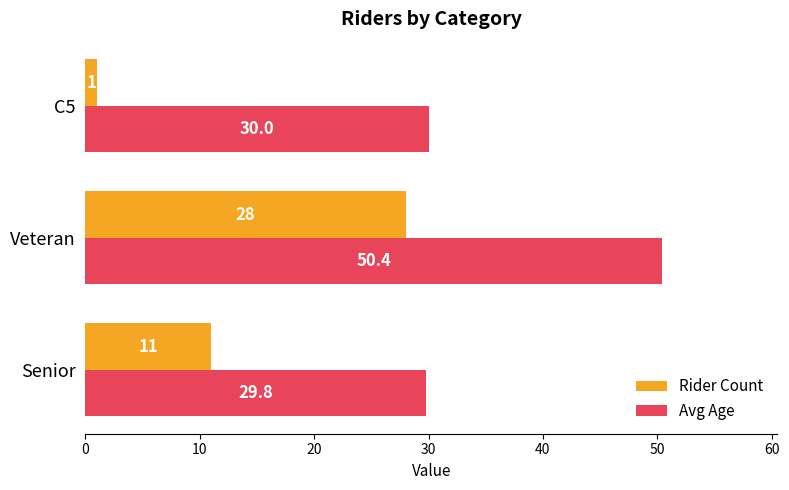

List the labels in order of Rider Count value, smallest first.

C5, Senior, Veteran